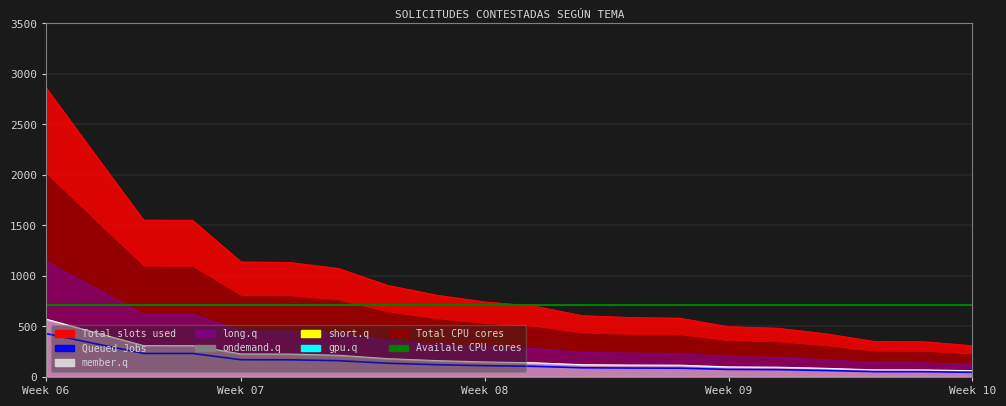

Does the chart display data point markers on the line(s)?

No